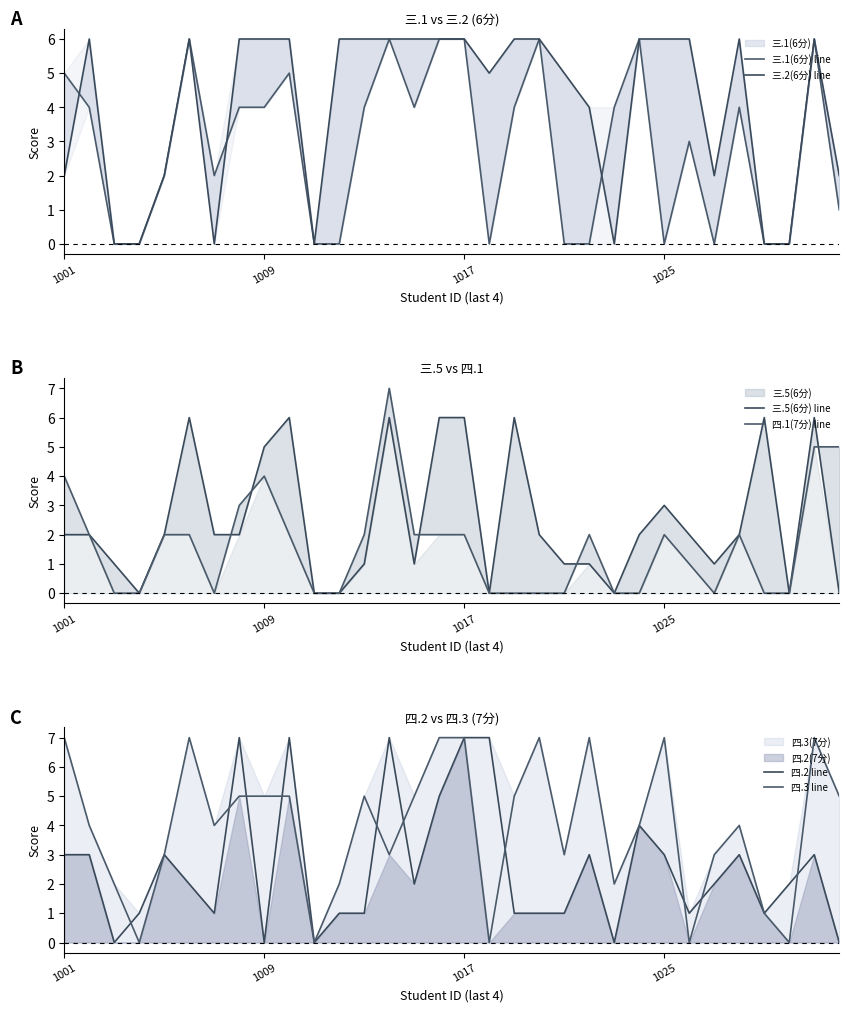

How many lines are shown in the chart?

6